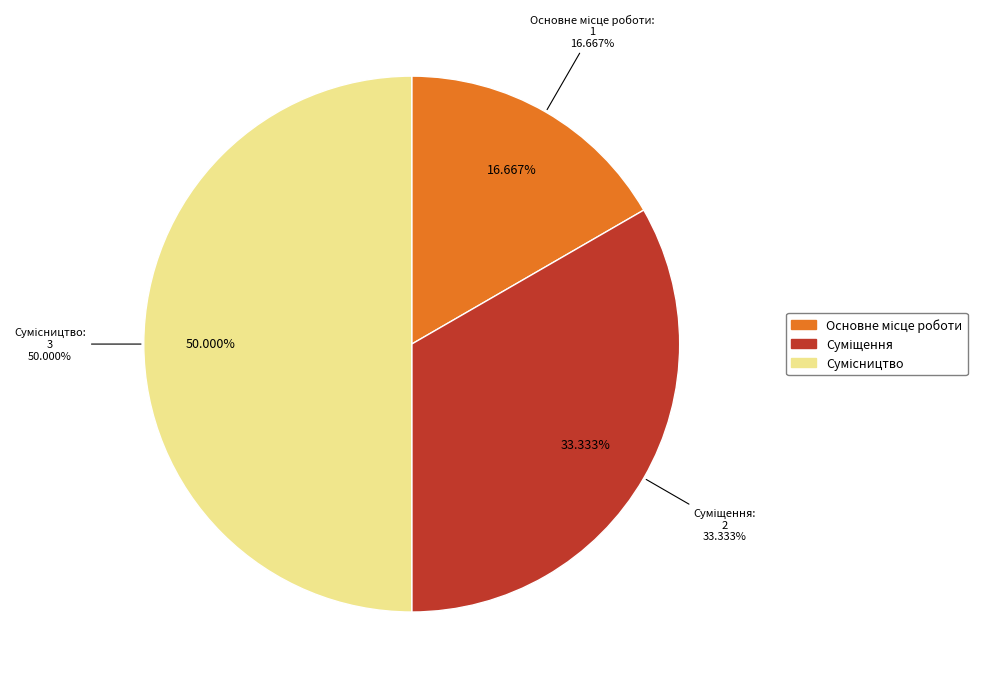

True or false: Сумісництво accounts for 50% of the total.

True